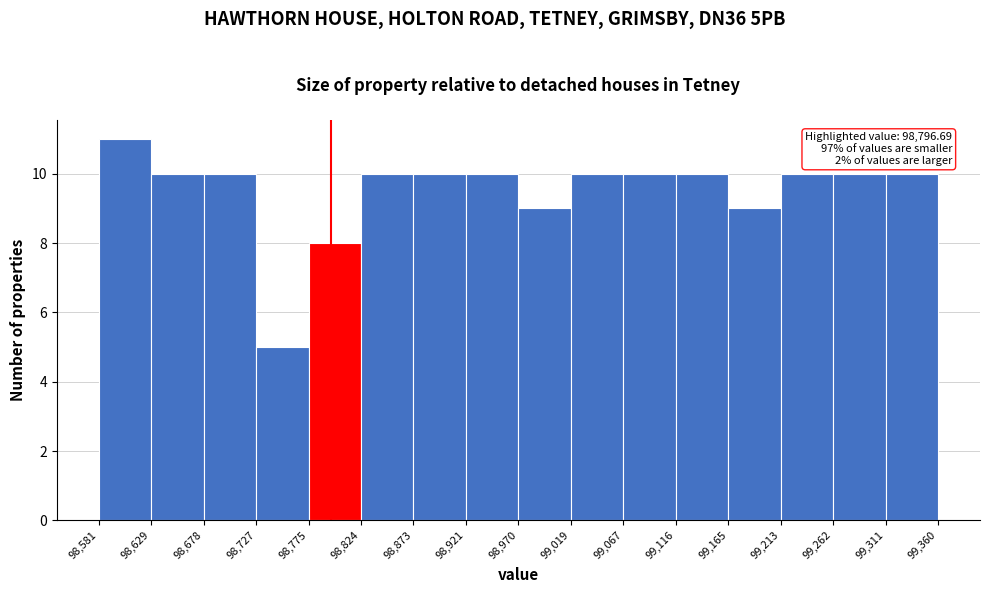

Which range on the x-axis has the tallest bar?

98,581 to 98,629